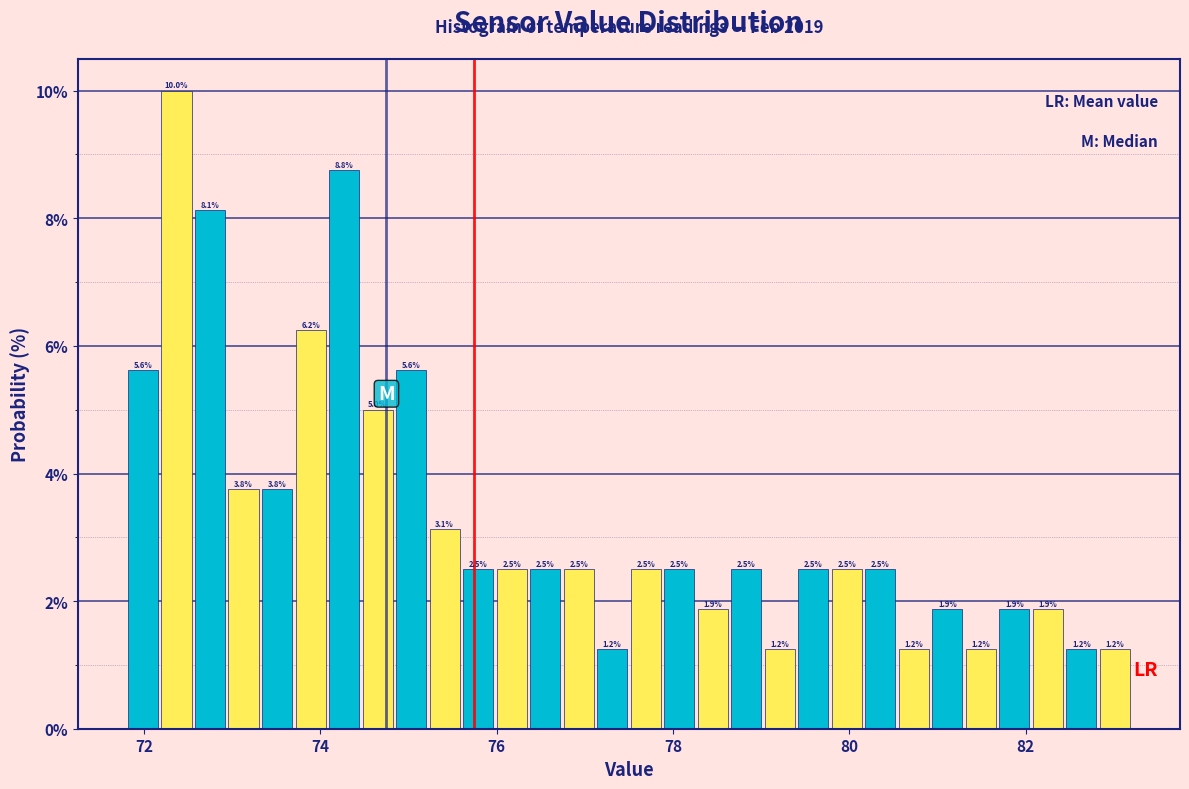

Read against the x-axis, roughly where is the centre of the tallest bar?

72.4